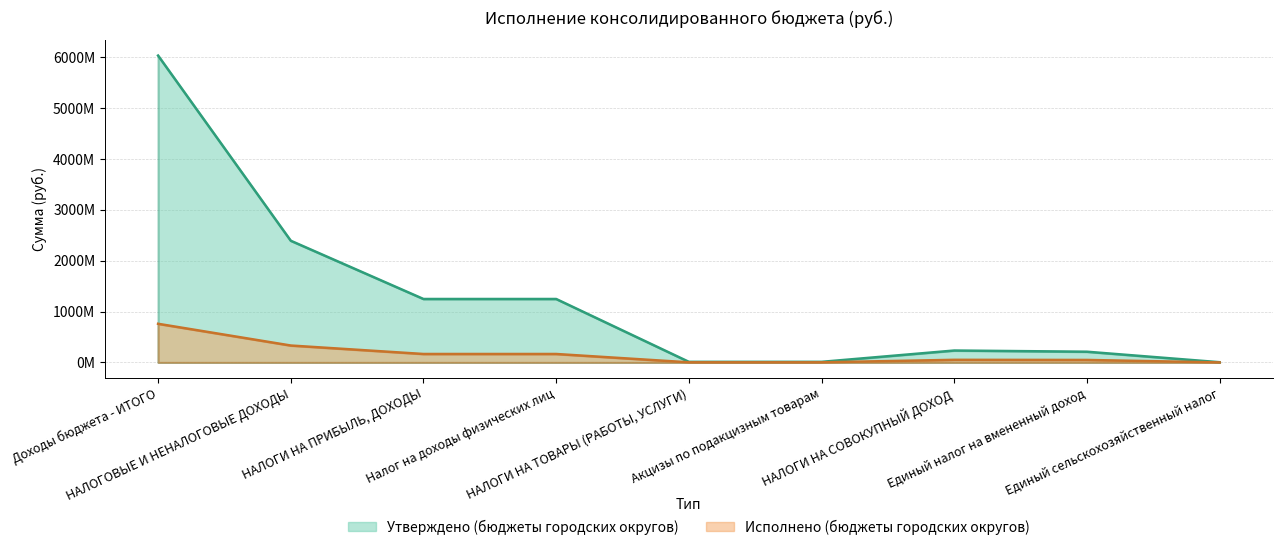

Reading left to right, extract all data points from this chart.

Утверждено (бюджеты городских округов): 6031990404.0	2392174000.0	1247174000.0	1247174000.0	11656000.0	11656000.0	234191000.0	210672000.0	4175000.0
Исполнено (бюджеты городских округов): 759637114.5	332453564.4	166034673.6	166034673.6	2157135.7	2157135.7	51343526.0	48797352.0	236387.1